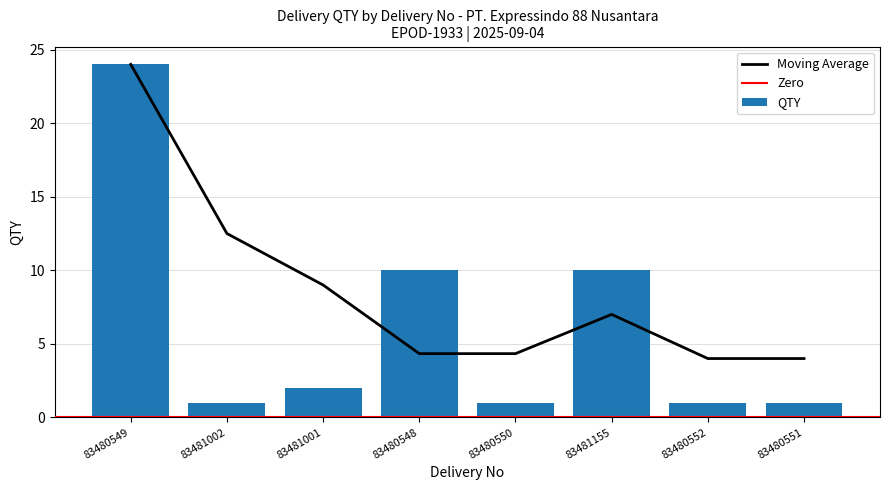

Where does the data first go above 2?

83480549